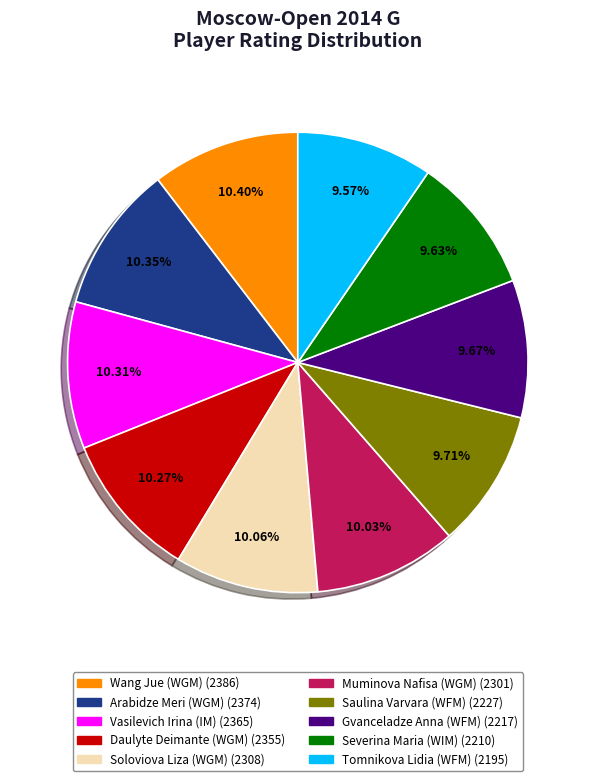

Approximately how many times larger is the value at Severina Maria (WIM) compared to Muminova Nafisa (WGM)?

1.0